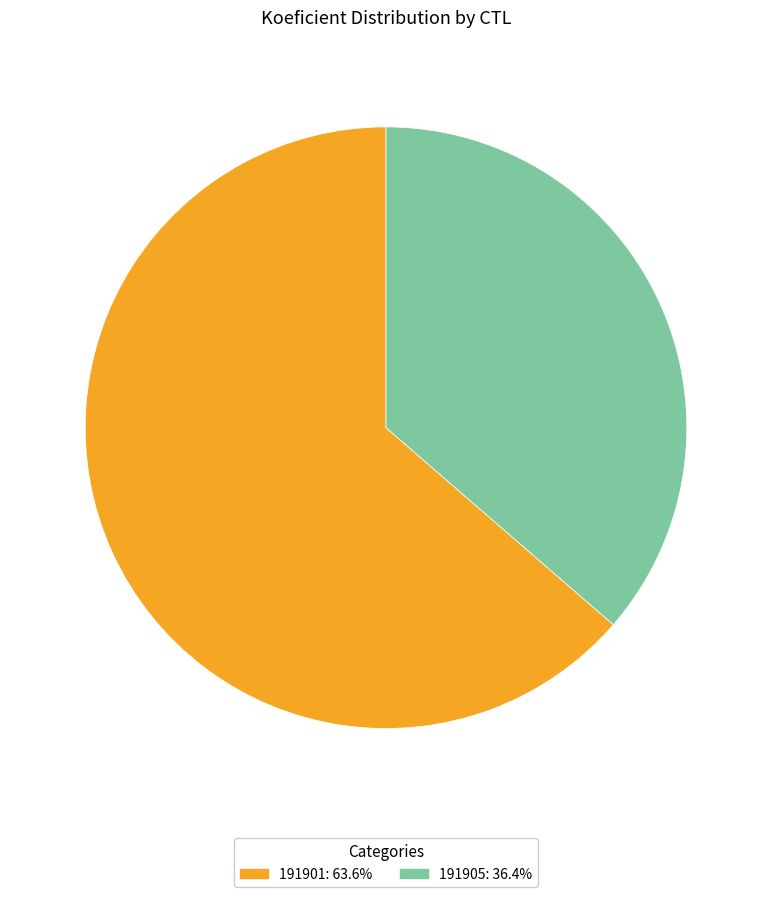

Which slice is the largest?

191901